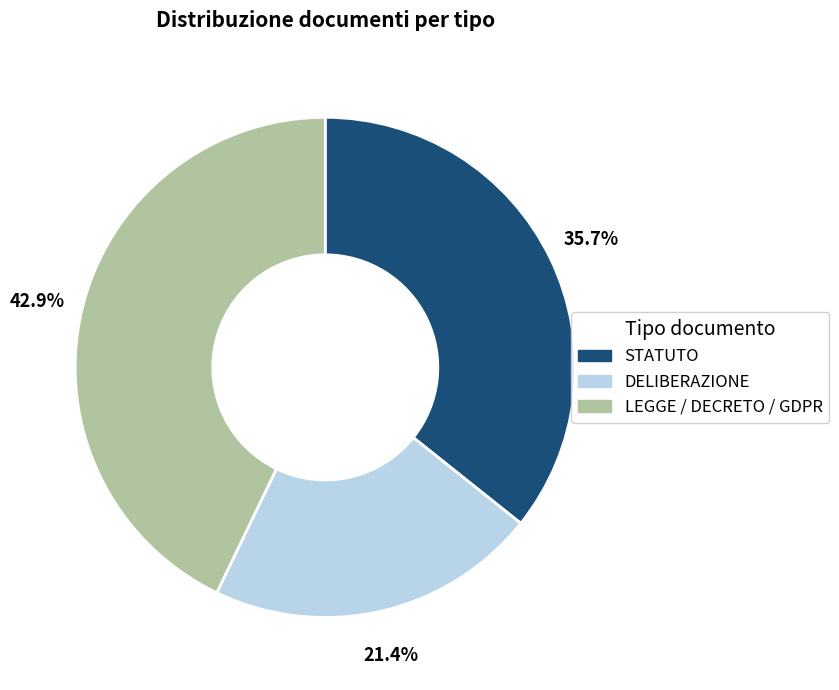

Is there a majority slice in this chart?

No